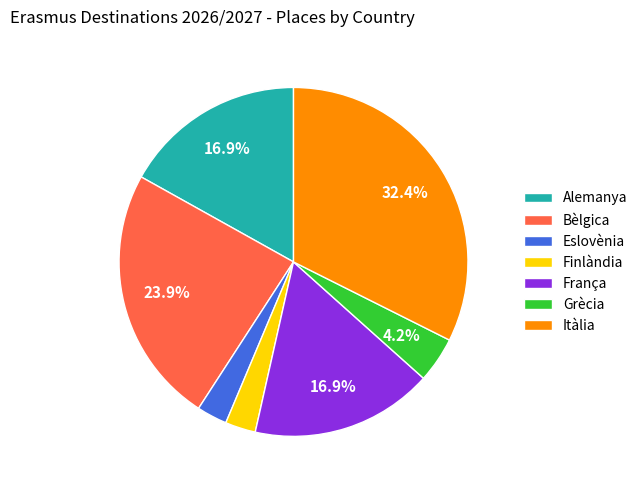

To the nearest percent, what is the difference between the largest and smallest slice percentages?

30%